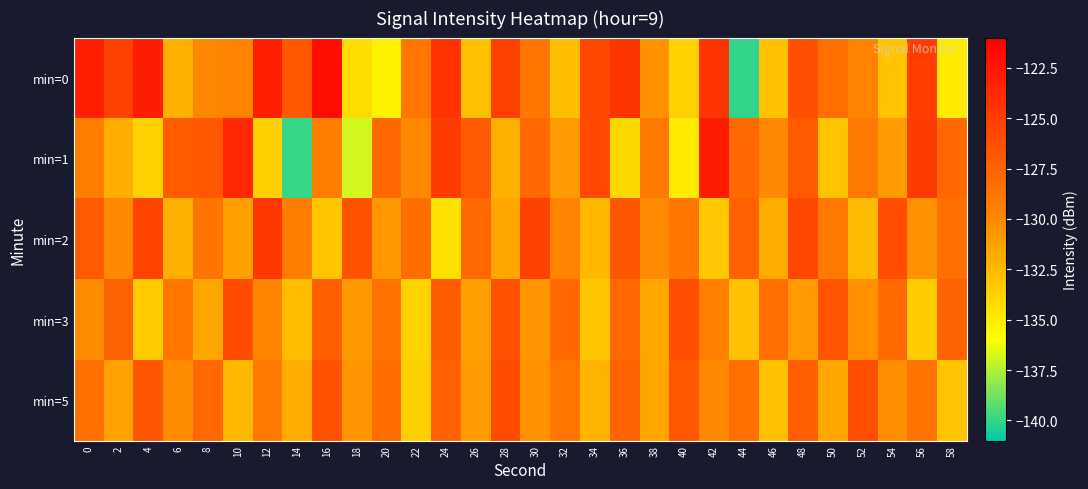

Between 8 and 56, which series saw the biggest shift?

min=0